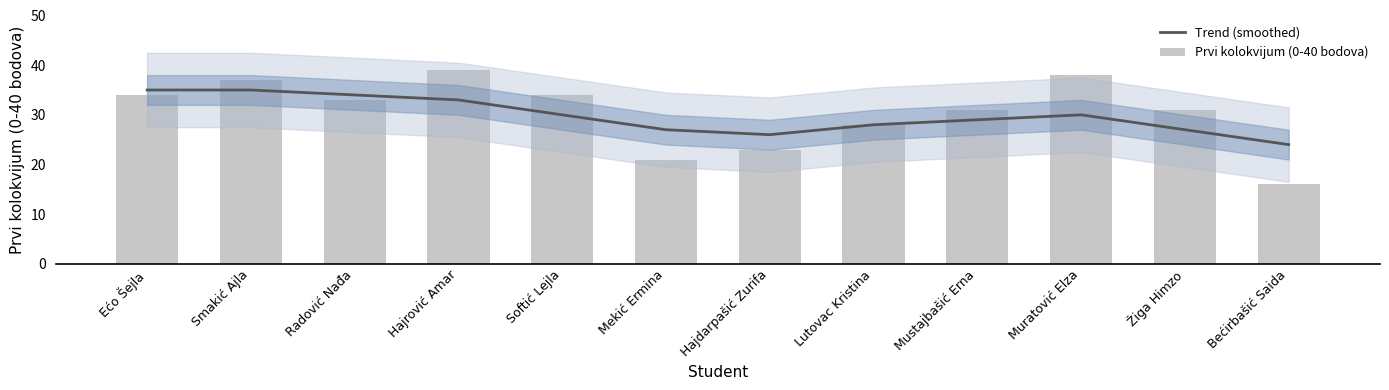

What is the difference between the highest and lowest values at Mekić Ermina?

6